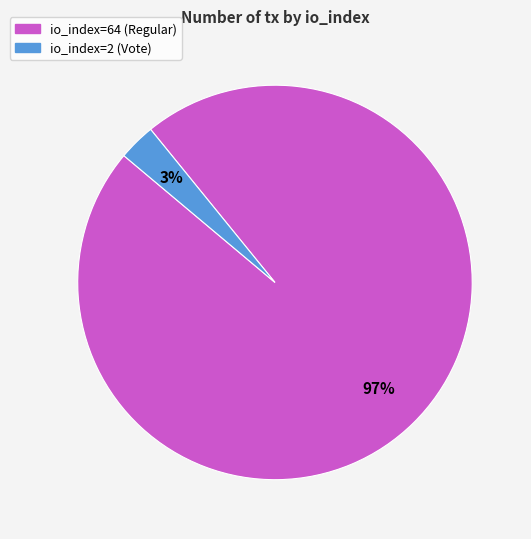

Do io_index=64 (Regular) and io_index=2 (Vote) together represent more than half of the pie?

Yes